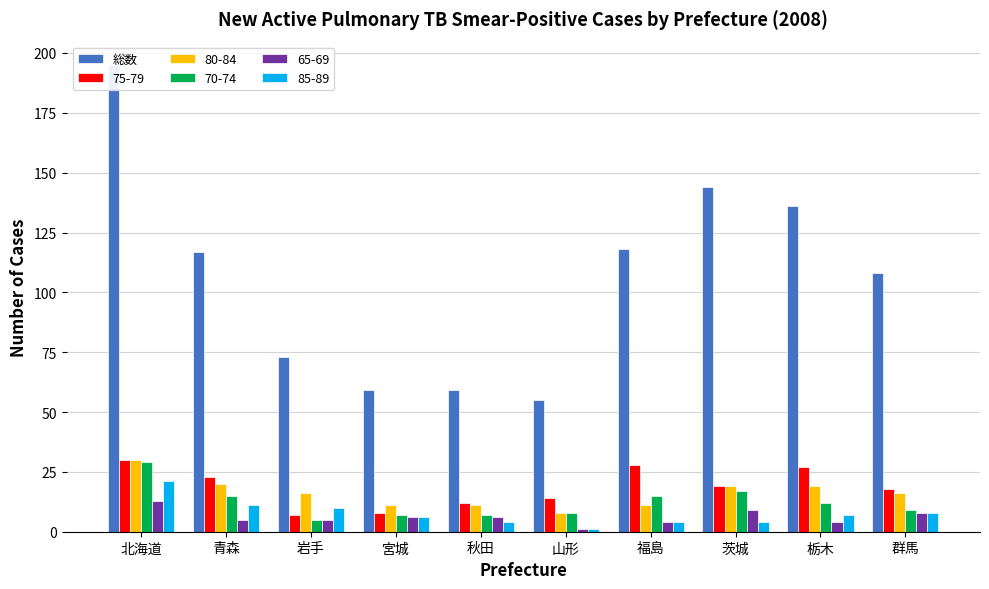

Reading left to right, what are all the values shown in this chart?

北海道=195	青森=117	岩手=73	宮城=59	秋田=59	山形=55	福島=118	茨城=144	栃木=136	群馬=108